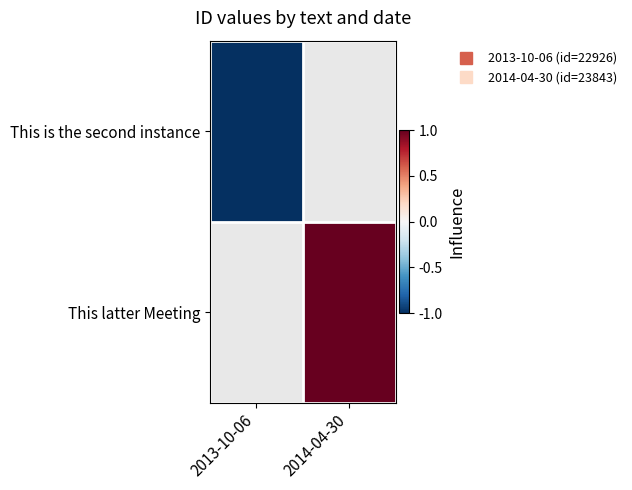

Which category has the lowest value in the This latter Meeting series?

2013-10-06